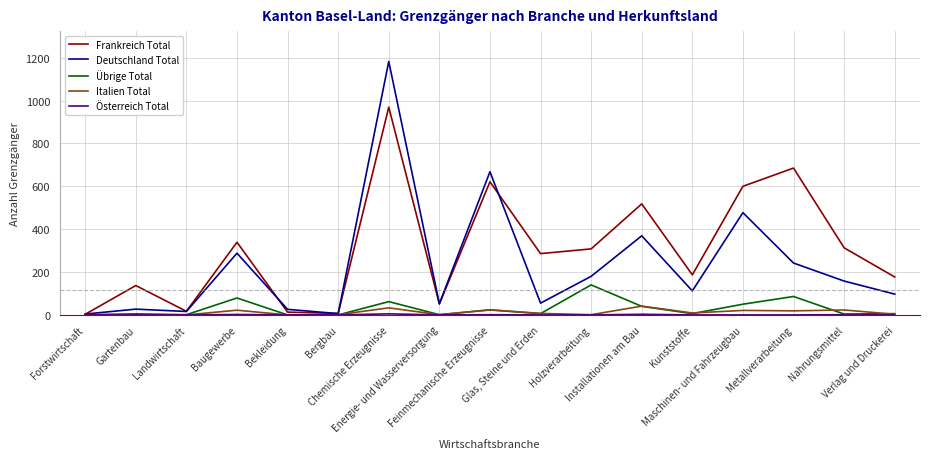

Which series has the widest spread of values?

Deutschland Total